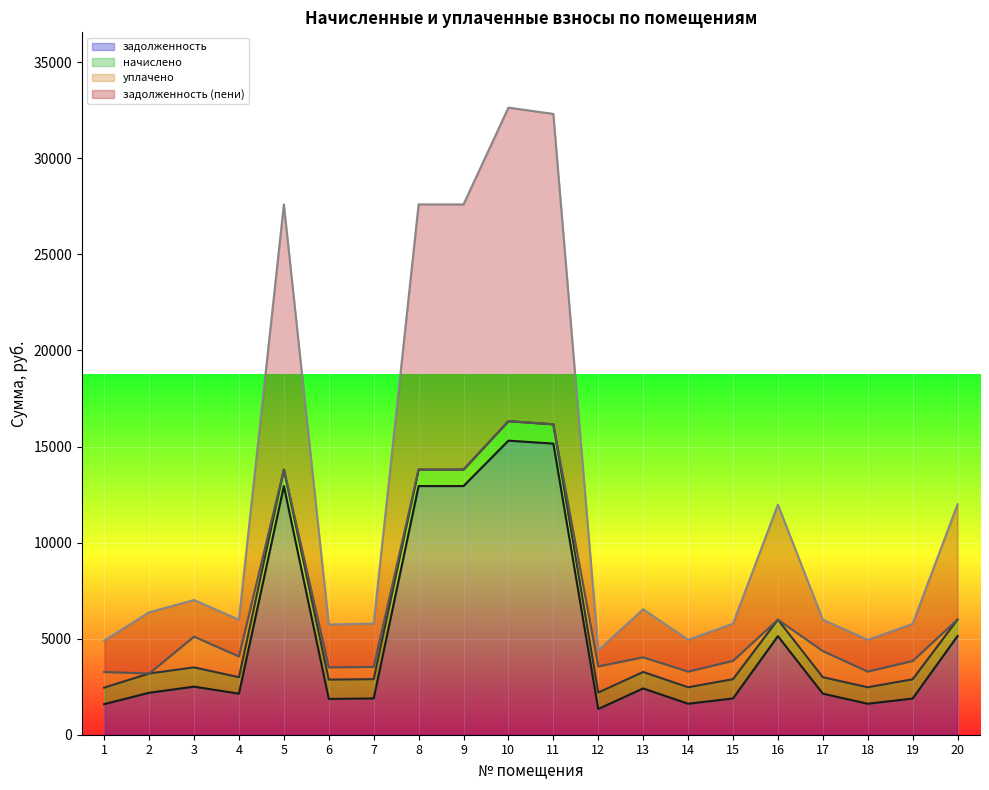

Where is the first local minimum for задолженность?

4